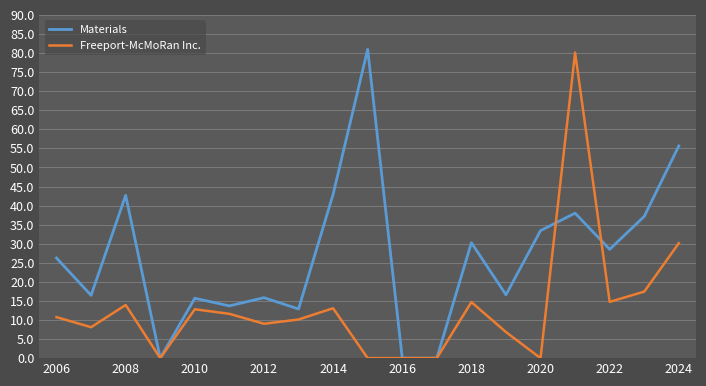

What is the greatest value displayed?

81.0